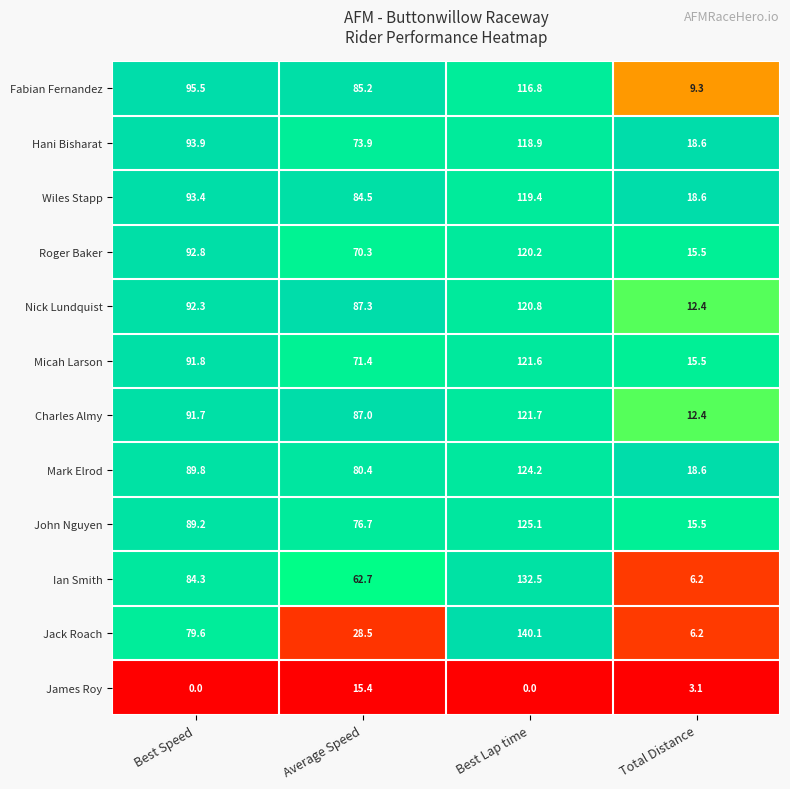

What is the spread (max minus min) of values at Best Speed?

95.5